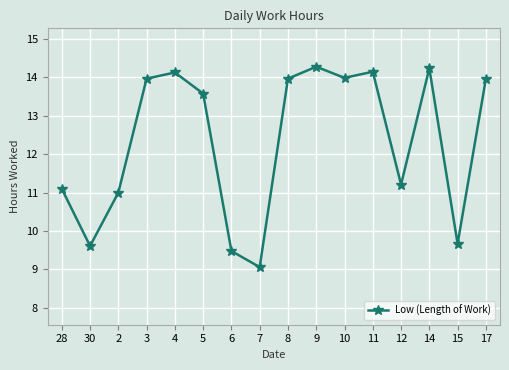

At which category does the data reach its first local peak?

4